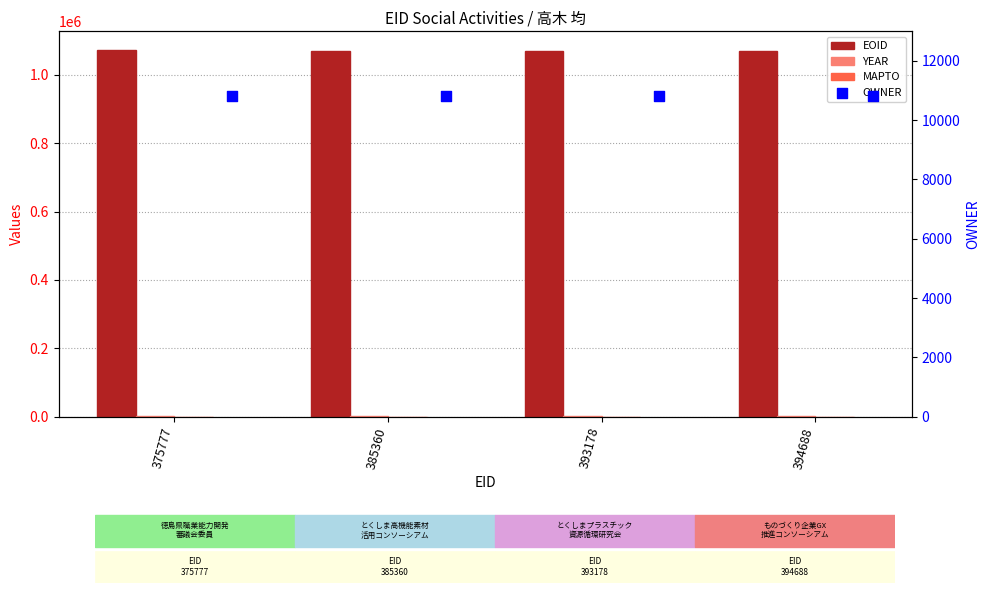

Which series reaches the maximum Y coordinate?

EOID